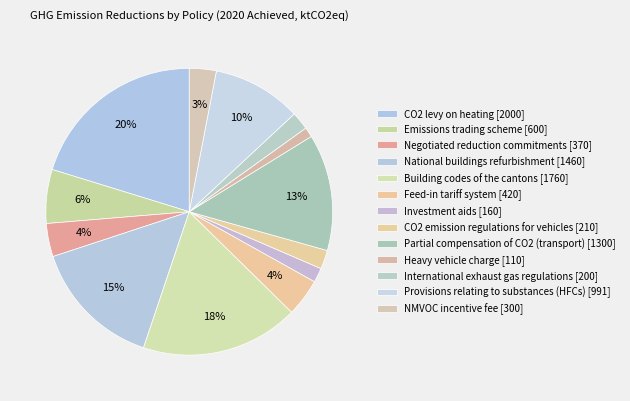

To the nearest percent, what is the difference between the Building codes of the cantons and NMVOC incentive fee slice percentages?

15%